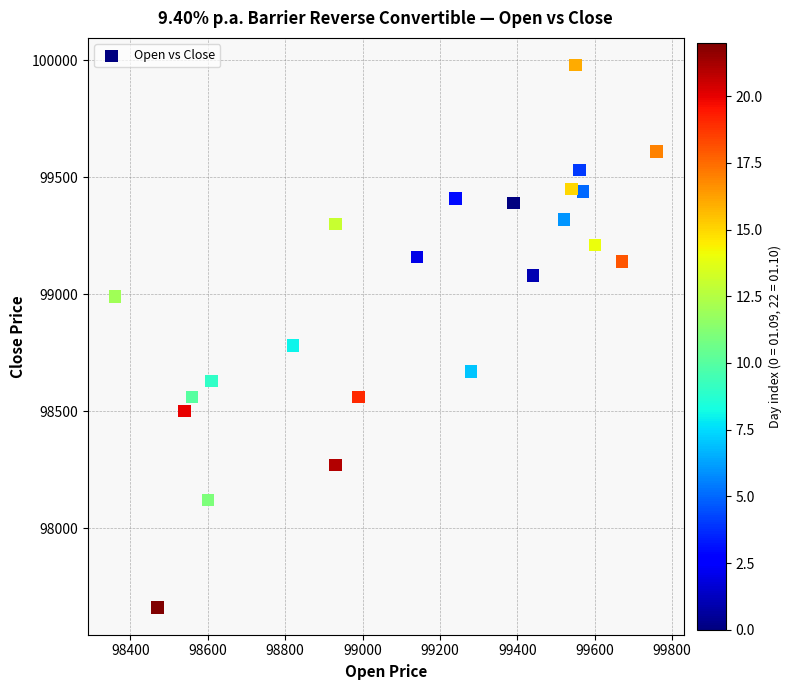

What is the range of Y values (max minus min)?

2320